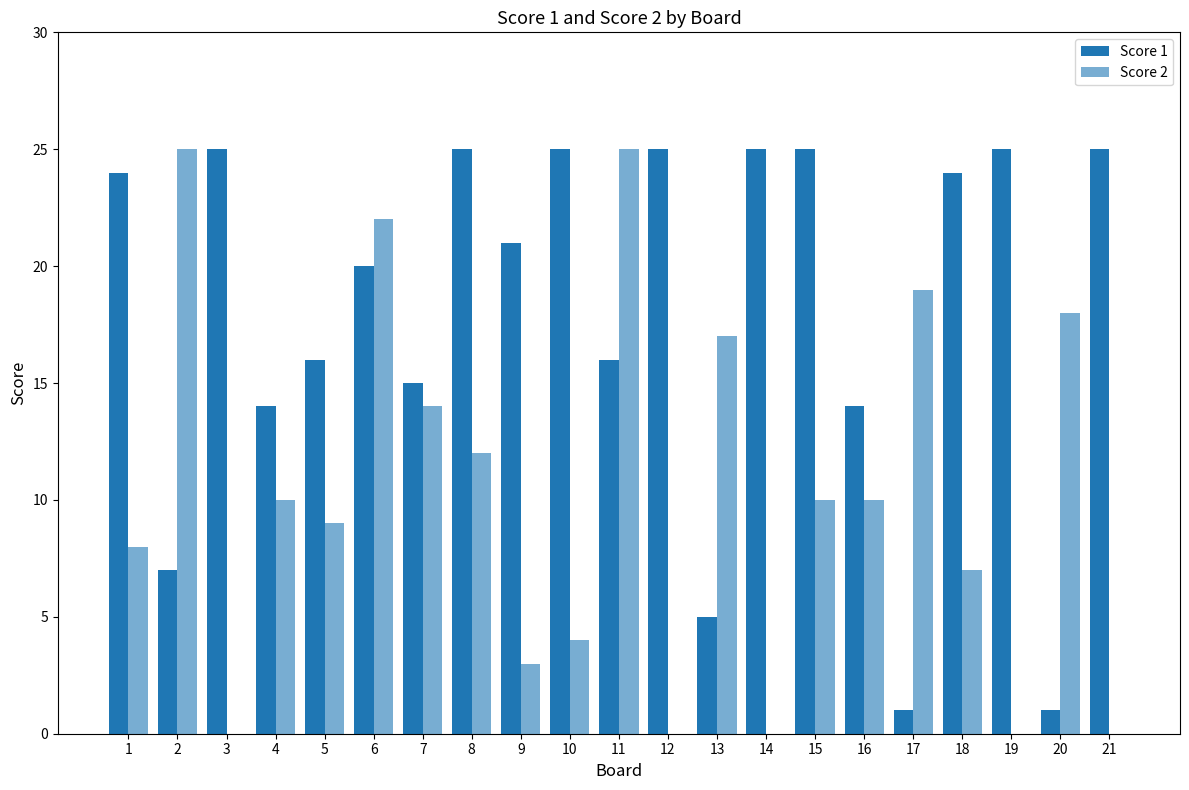

Reading left to right, list all the values displayed in this chart.

Score 1: 24	7	25	14	16	20	15	25	21	25	16	25	5	25	25	14	1	24	25	1	25
Score 2: 8	25	0	10	9	22	14	12	3	4	25	0	17	0	10	10	19	7	0	18	0